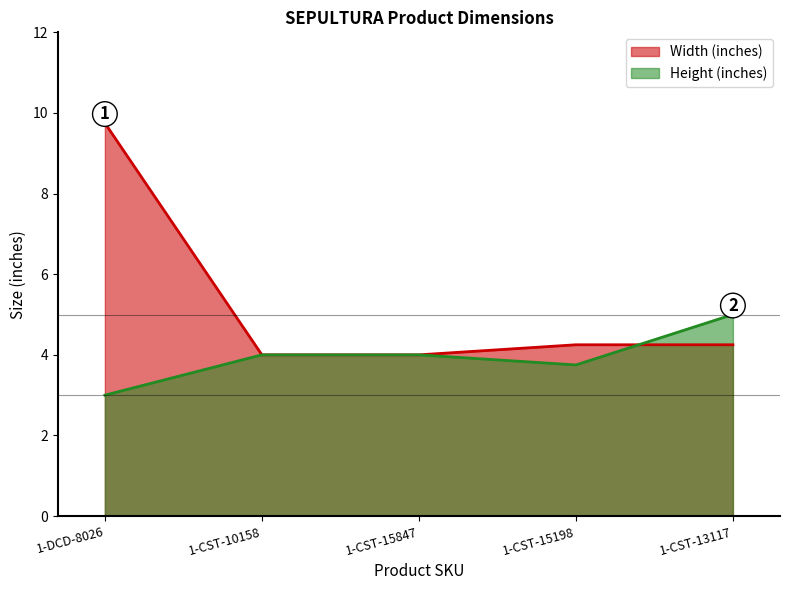

How many lines are shown in the chart?

2